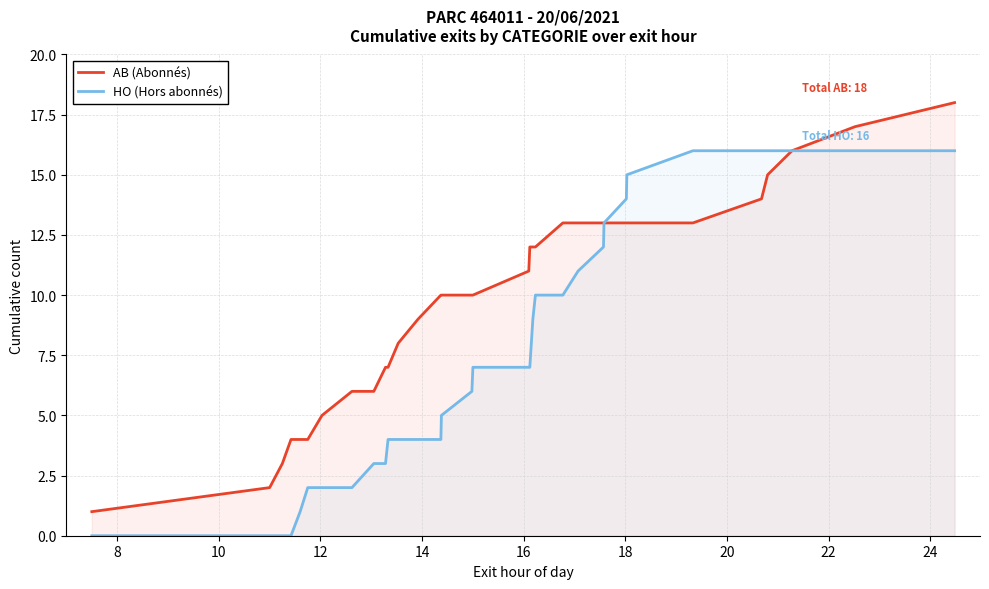

Rank the series by their average value, from highest to lowest.

AB (Abonnés), HO (Hors abonnés)